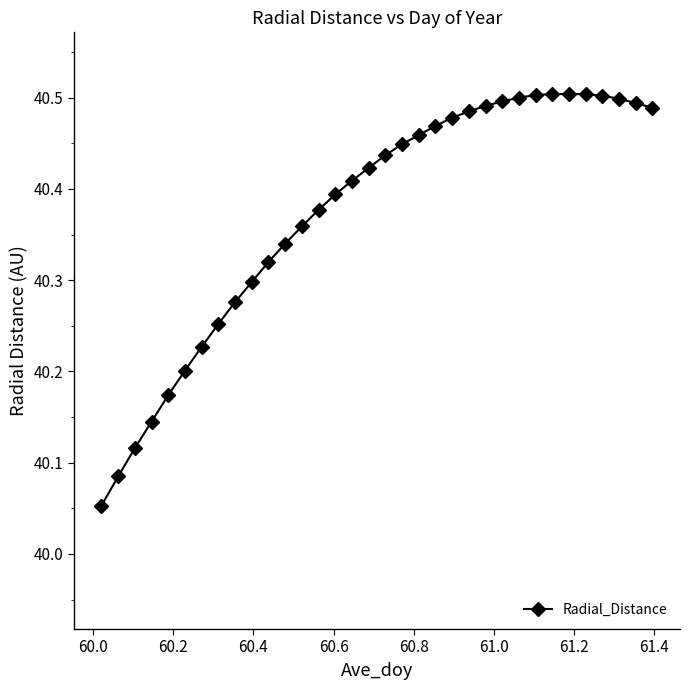

What is the difference between the second highest and minimum values?

0.5